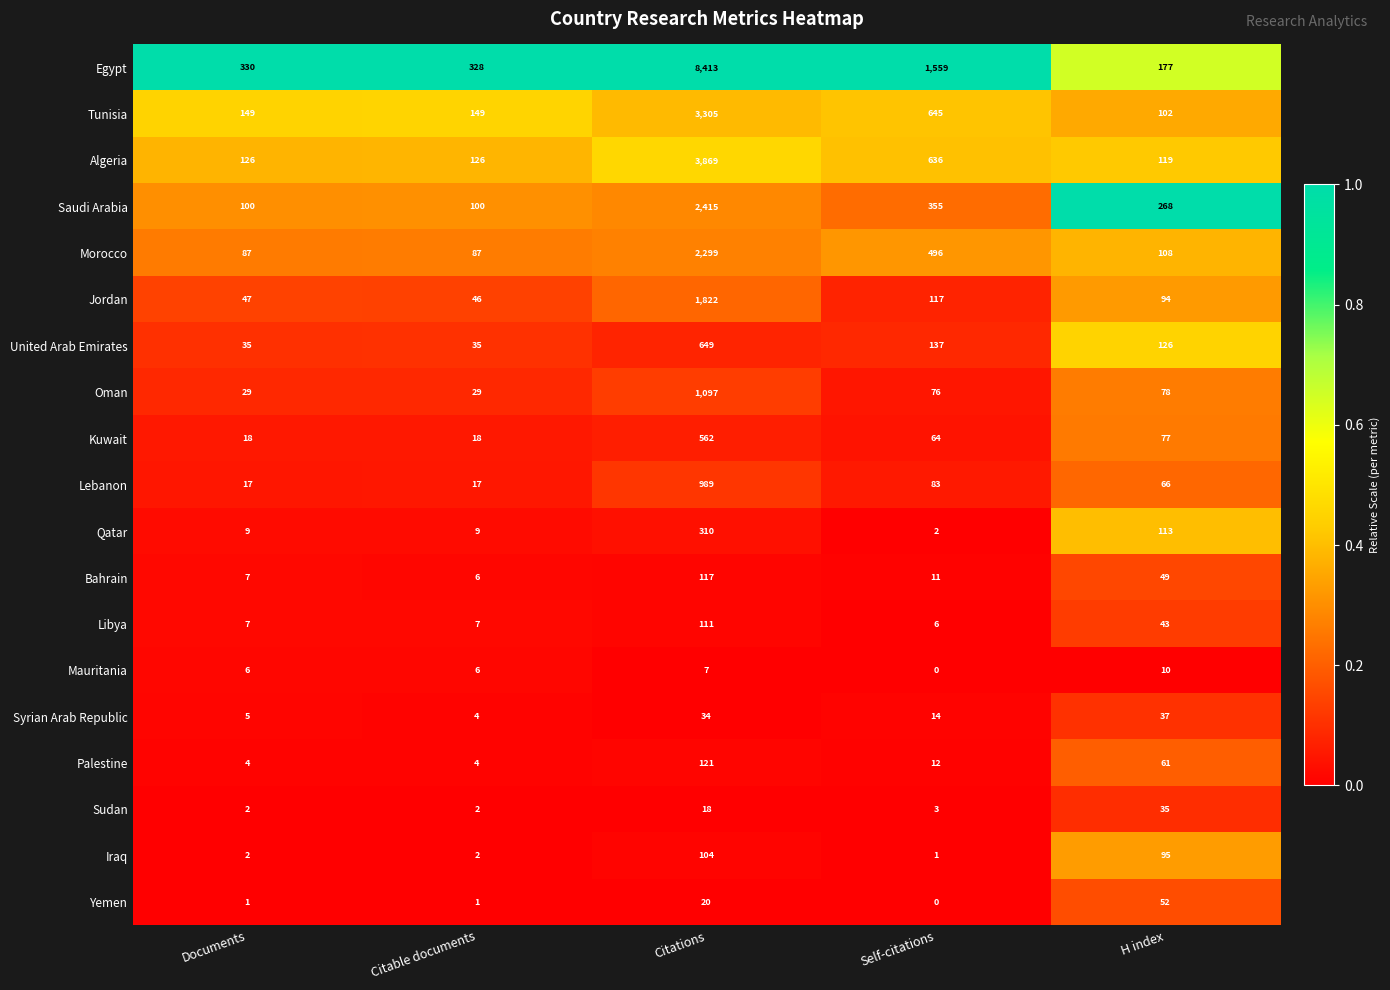

The Libya series shows 11 at Citable documents. True or false?

False